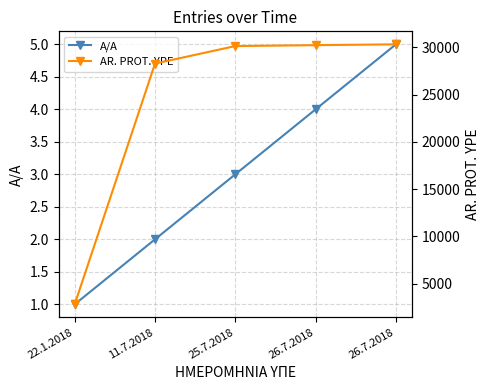

What is the lowest value of the AR. PROT. YPE series?

2808